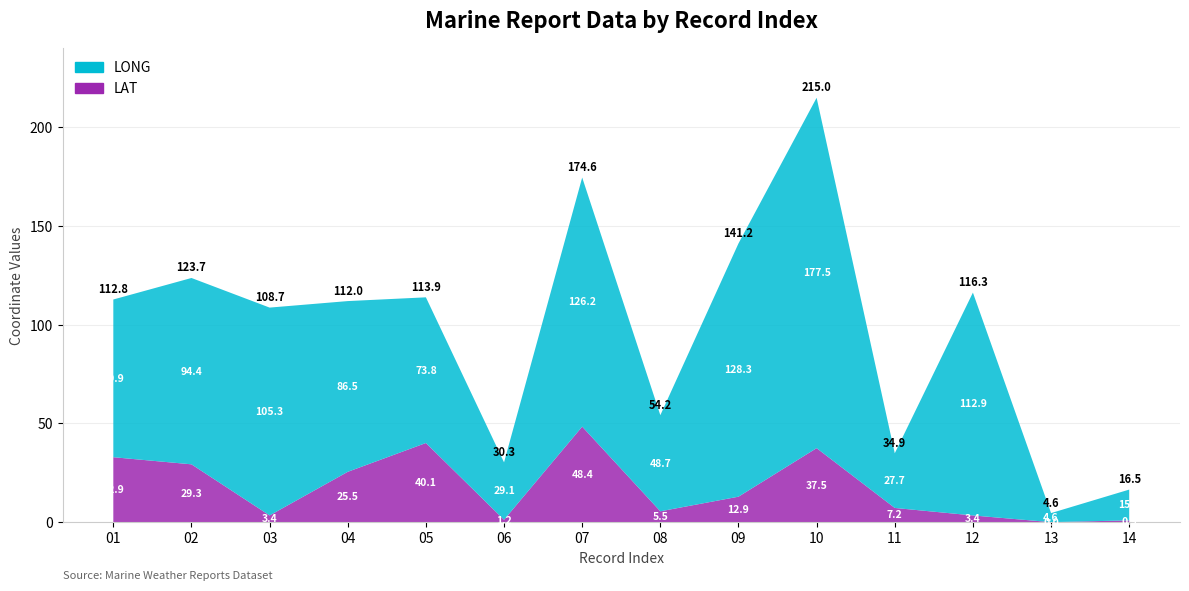

Reading right to left, transcribe all the data shown in this chart.

LONG: 14=15.6	13=4.6	12=112.9	11=27.7	10=177.5	09=128.3	08=48.7	07=126.2	06=29.1	05=73.8	04=86.5	03=105.3	02=94.4	01=79.9
LAT: 14=0.9	13=0.0	12=3.4	11=7.2	10=37.5	09=12.9	08=5.5	07=48.4	06=1.2	05=40.1	04=25.5	03=3.4	02=29.3	01=32.9